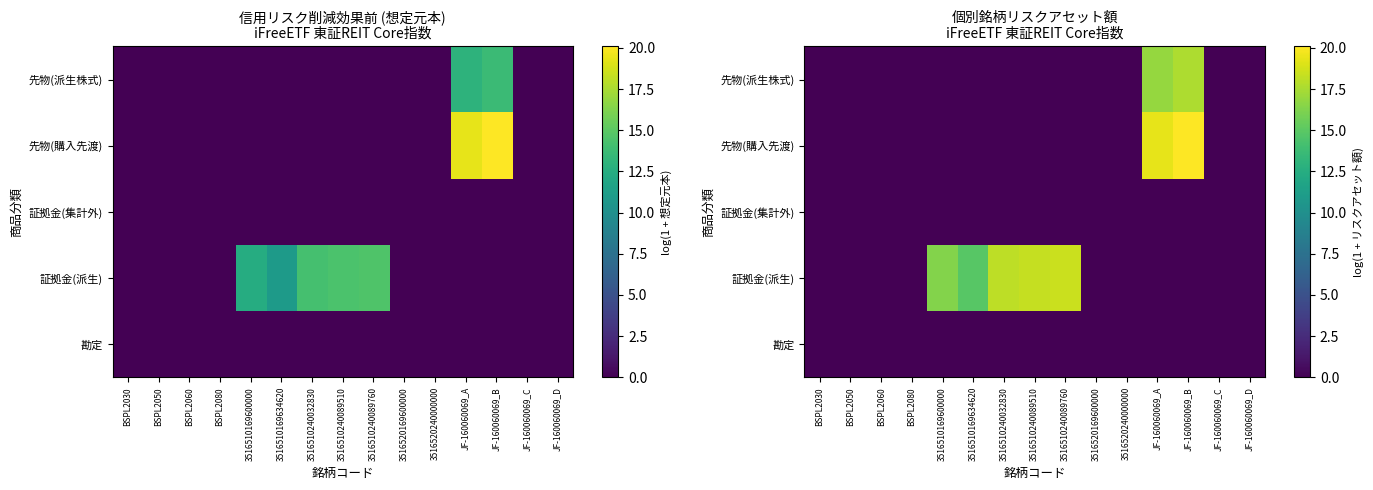

At which category does the chart reach its minimum across all series?

BSPL2030